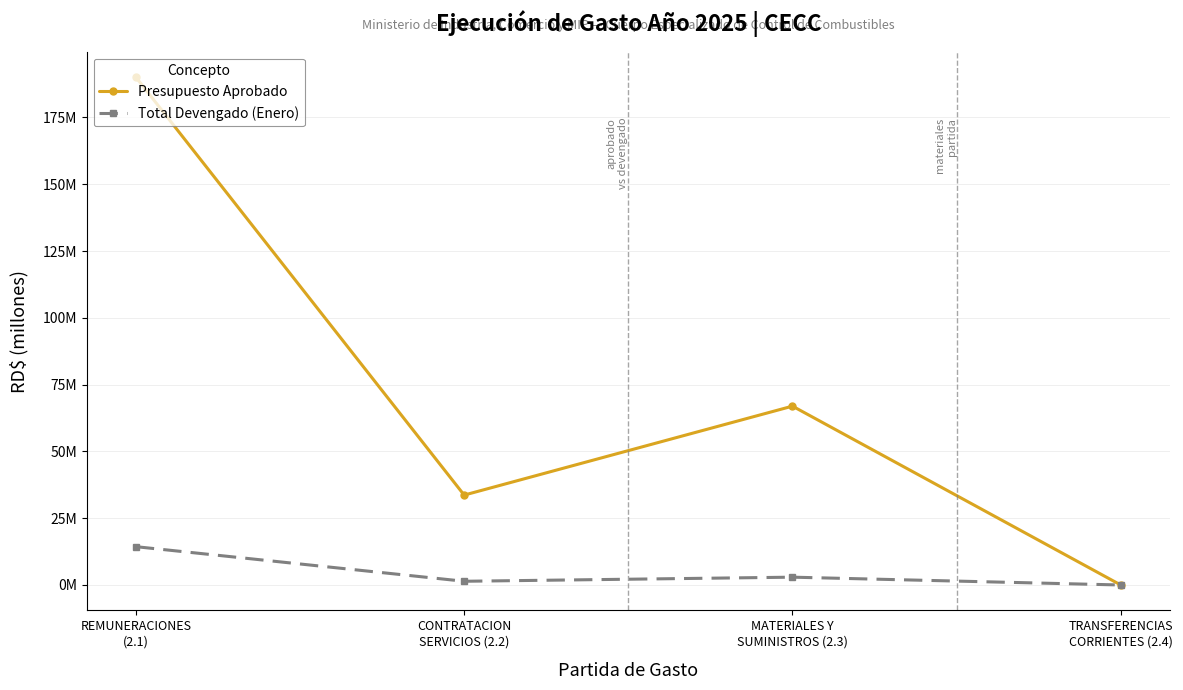

What is the difference between the maximum and minimum values in the Presupuesto Aprobado series?

190.1